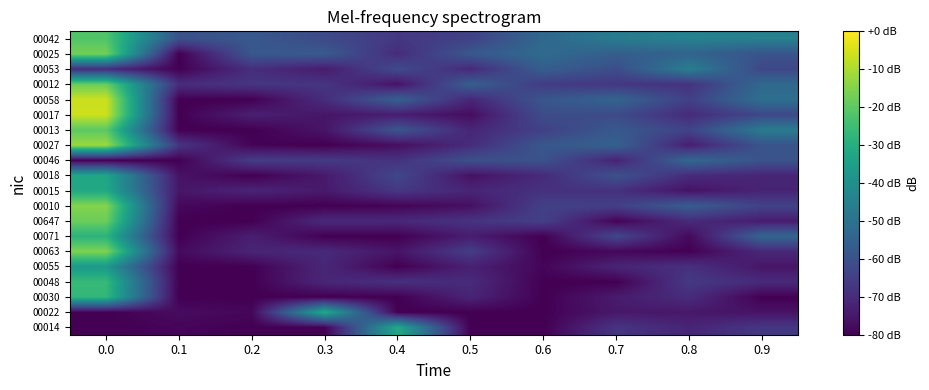

Which series changed the most between 0.4 and 0.8?

00014